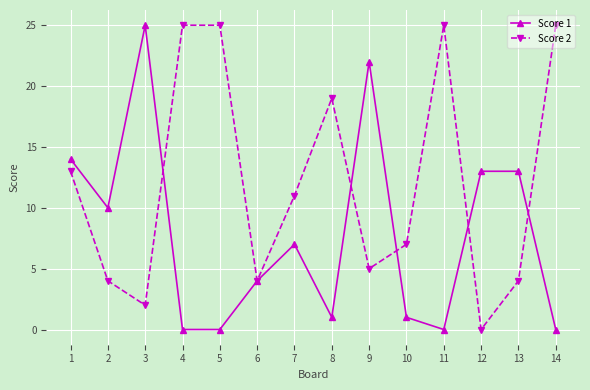

Reading left to right, transcribe all the data shown in this chart.

Score 1: 1=14	2=10	3=25	4=0	5=0	6=4	7=7	8=1	9=22	10=1	11=0	12=13	13=13	14=0
Score 2: 1=13	2=4	3=2	4=25	5=25	6=4	7=11	8=19	9=5	10=7	11=25	12=0	13=4	14=25